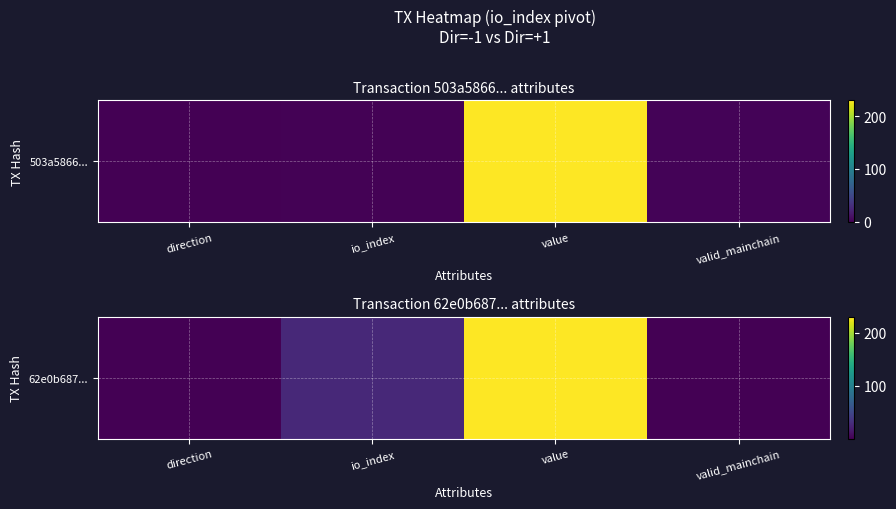

What is the sum of the values at value and direction?

231.0